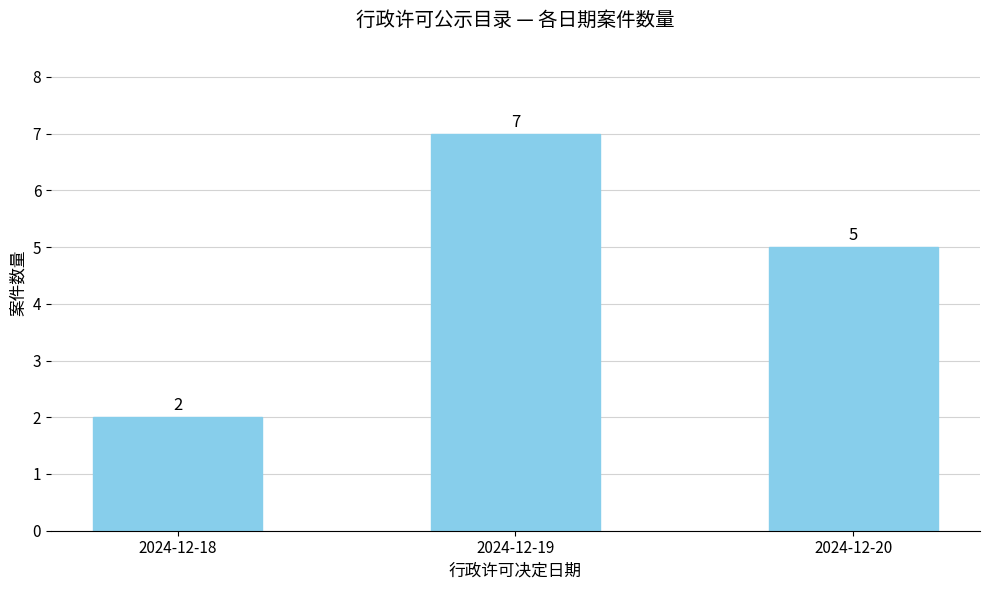

The value at 2024-12-18 is 2. True or false?

True